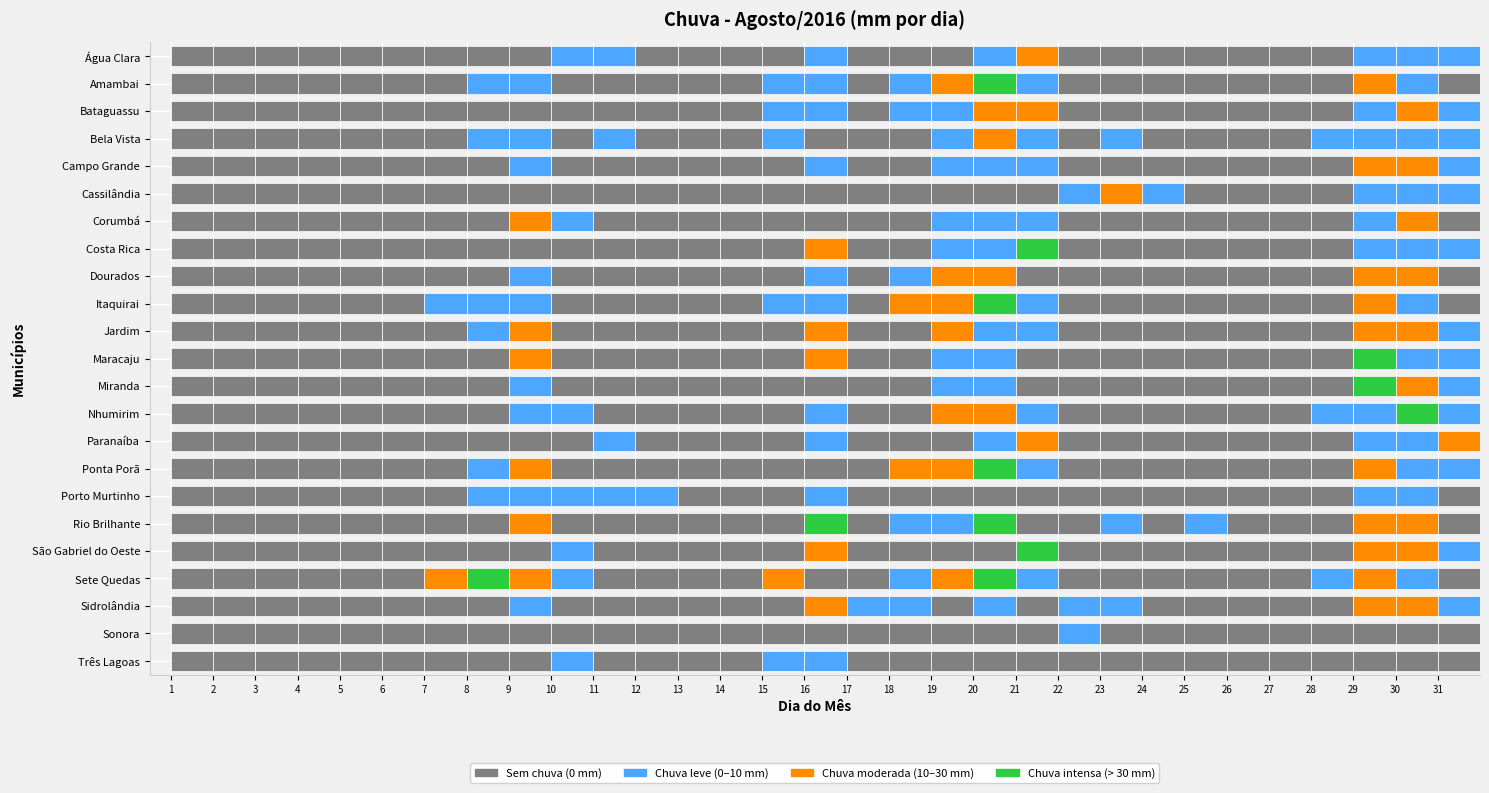

At which category is the sum across all series the highest?

19